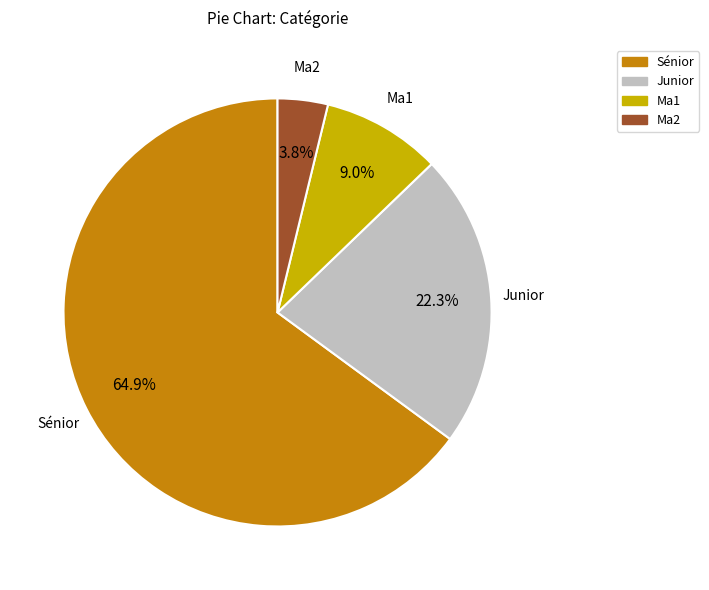

To the nearest percent, what is the combined percentage of Ma2 and Junior?

26%